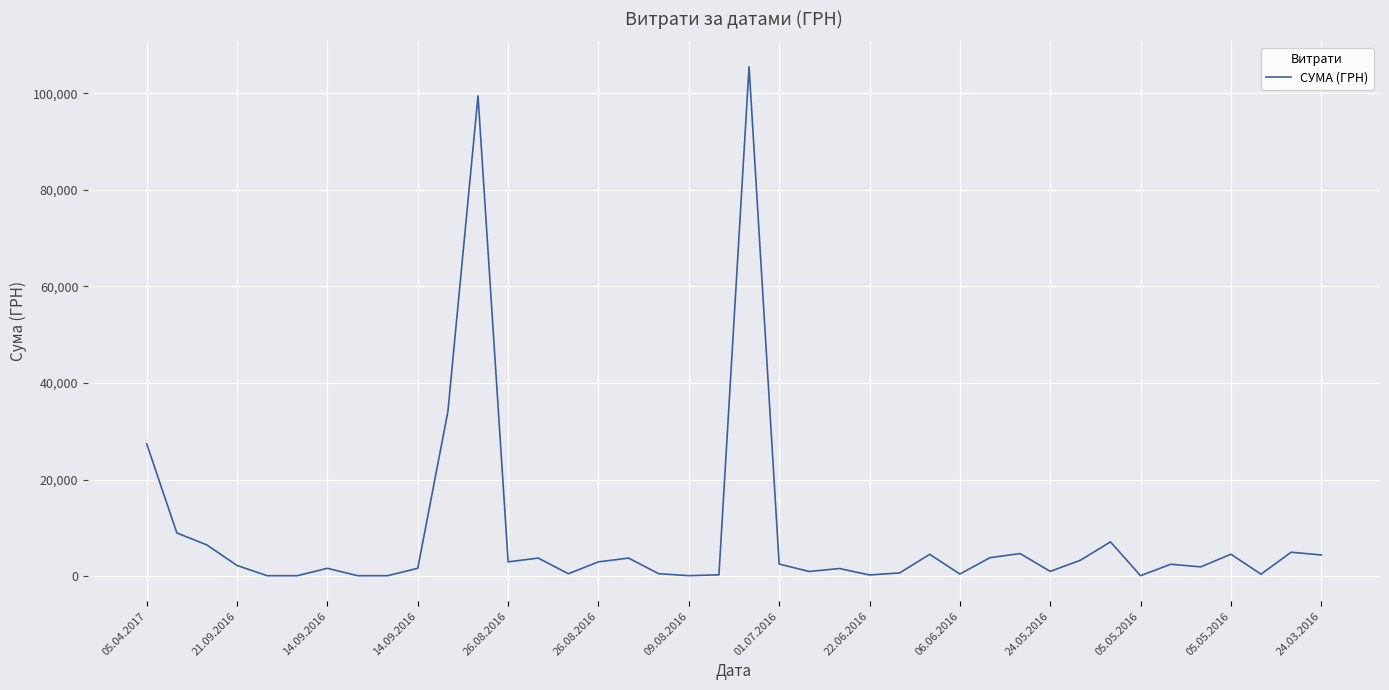

What is the greatest value displayed?

105471.0